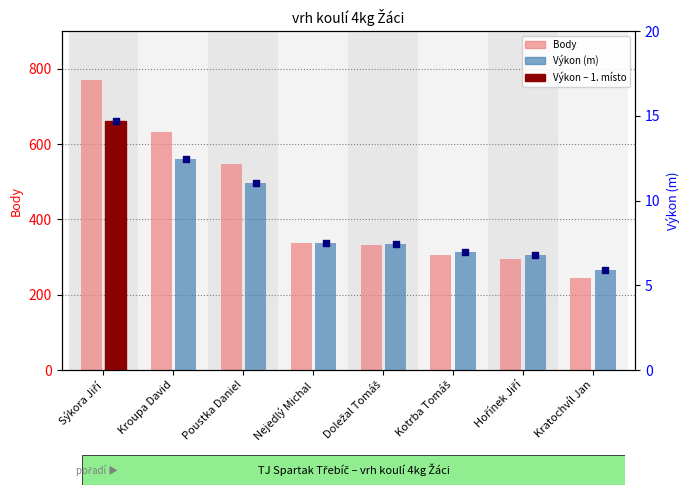

Which series contains the highest Y value?

Body